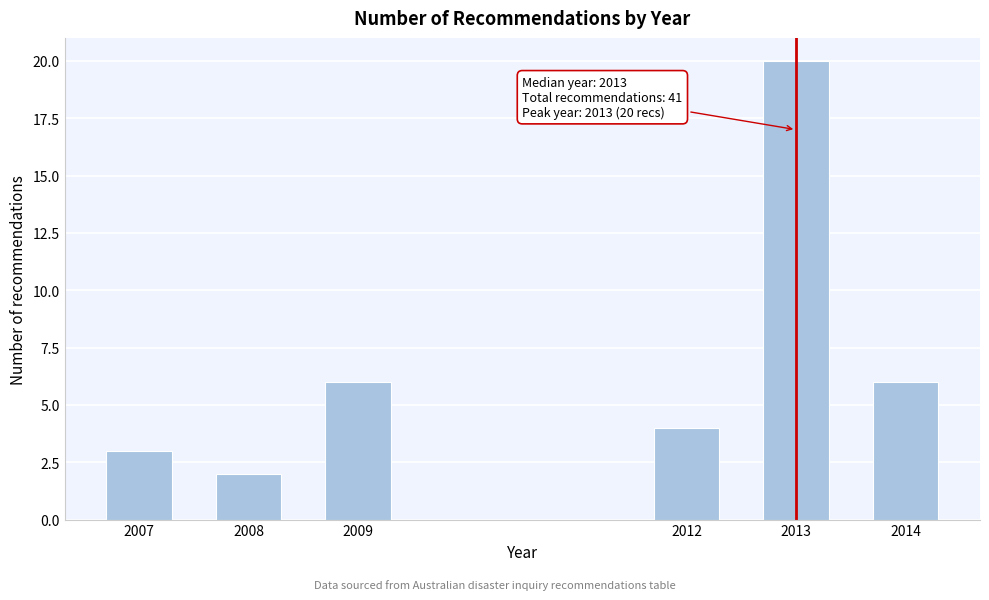

Reading left to right, transcribe all the data shown in this chart.

3	2	6	4	20	6